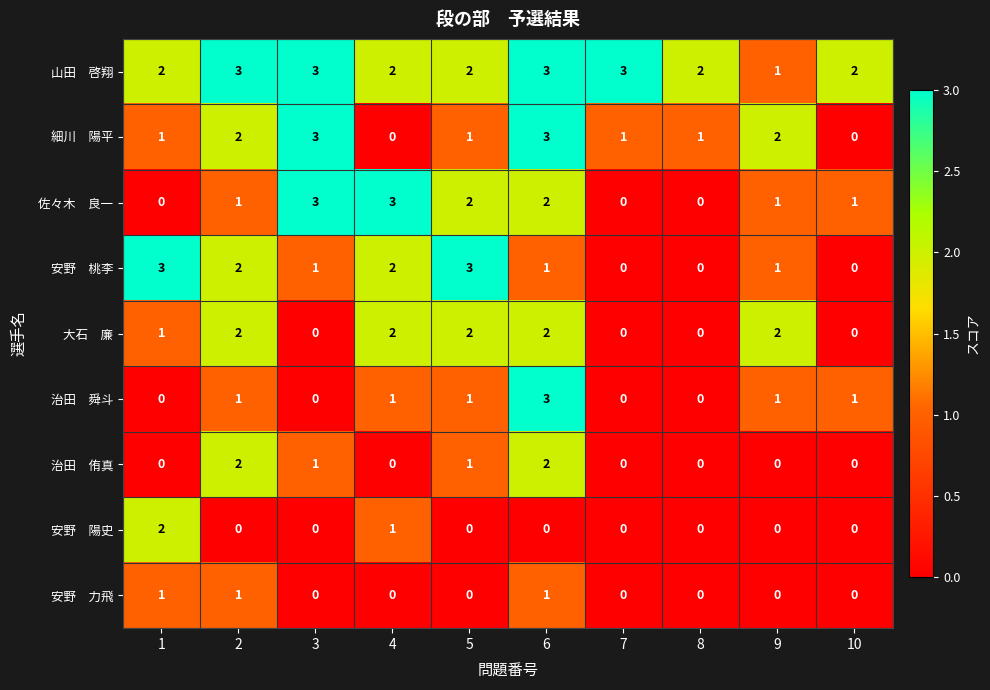

What is the difference between the highest and lowest values at 6?

3